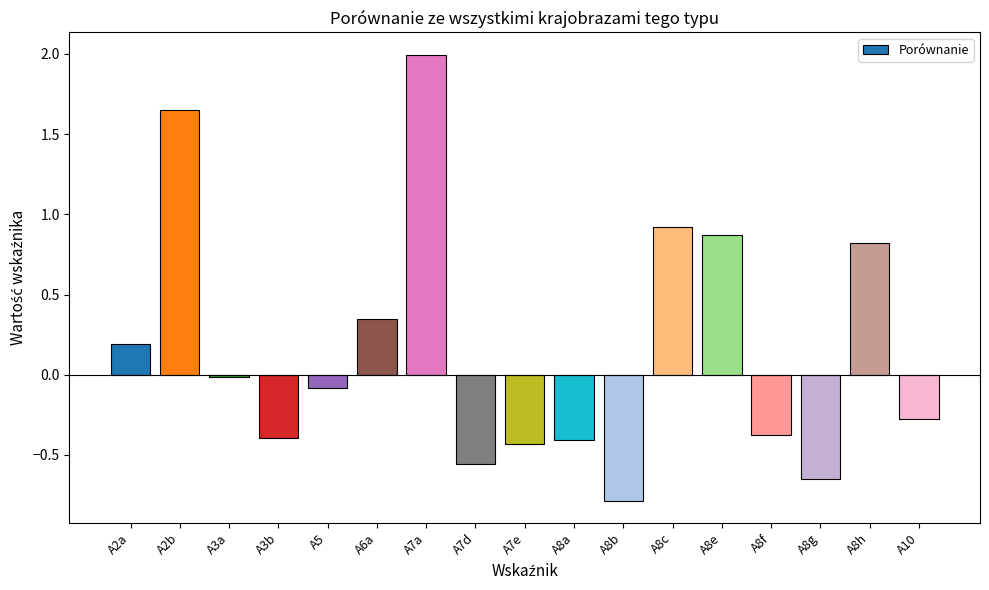

What is the greatest value displayed?

2.0